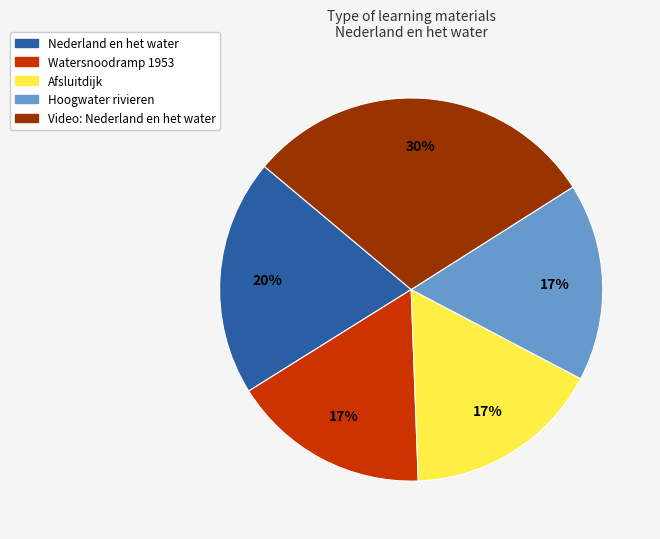

Combined, do Afsluitdijk and Video: Nederland en het water account for over 50%?

No